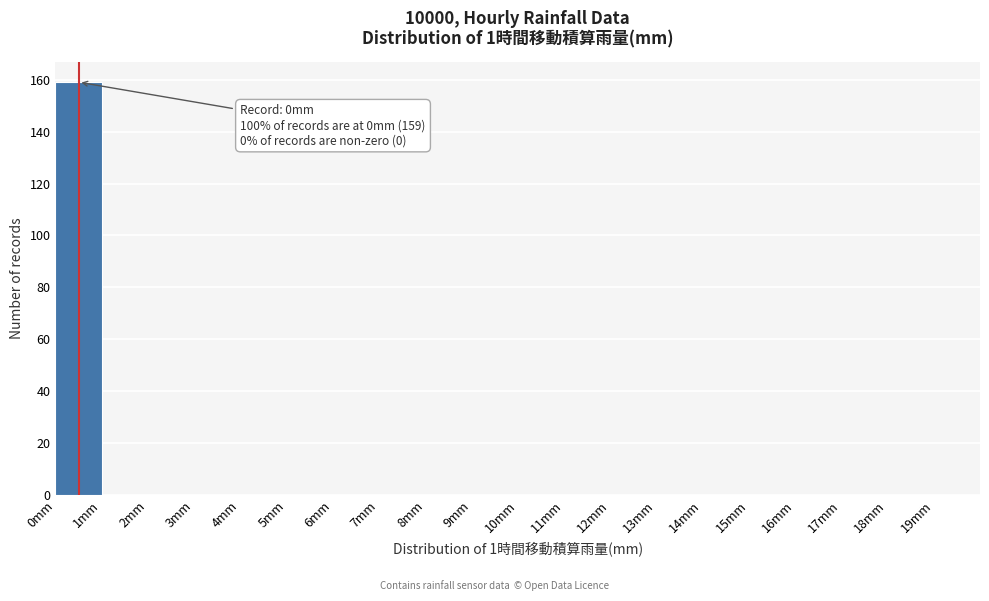

Over which range of the x-axis is the bar tallest?

0 to 1